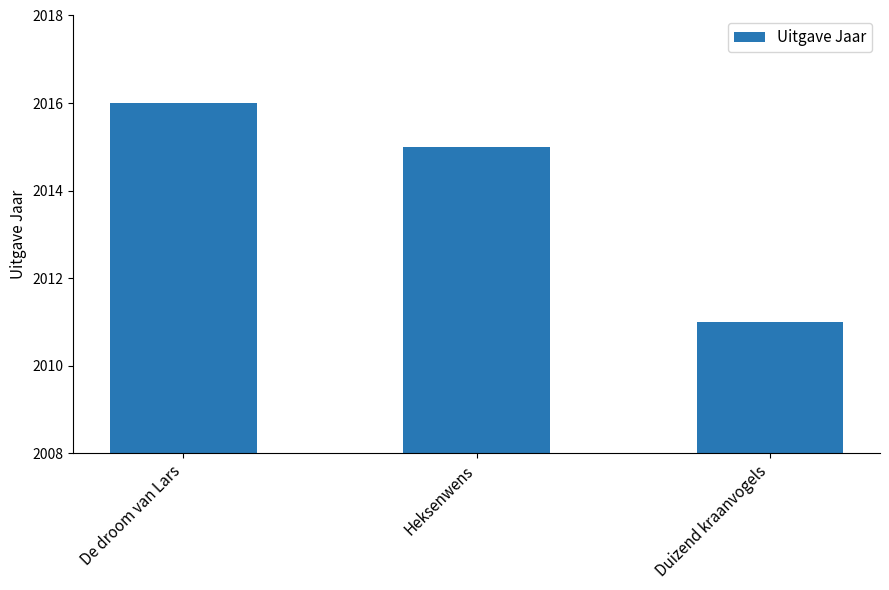

What is the average value?

2014